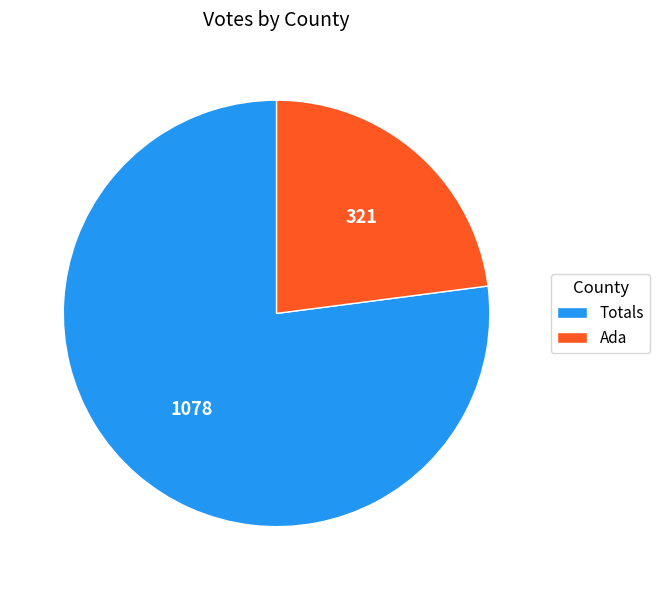

Is it true that Ada is 35% of the pie?

False